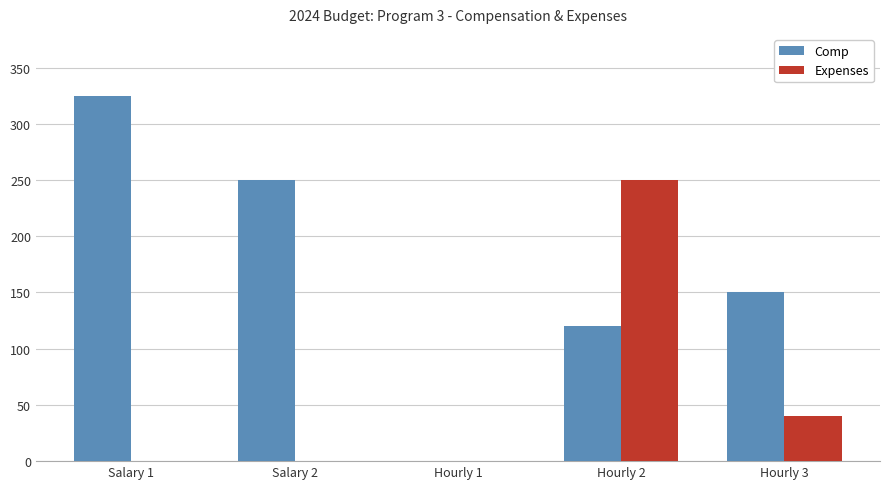

The value of Expenses at Salary 1 is 0. True or false?

True